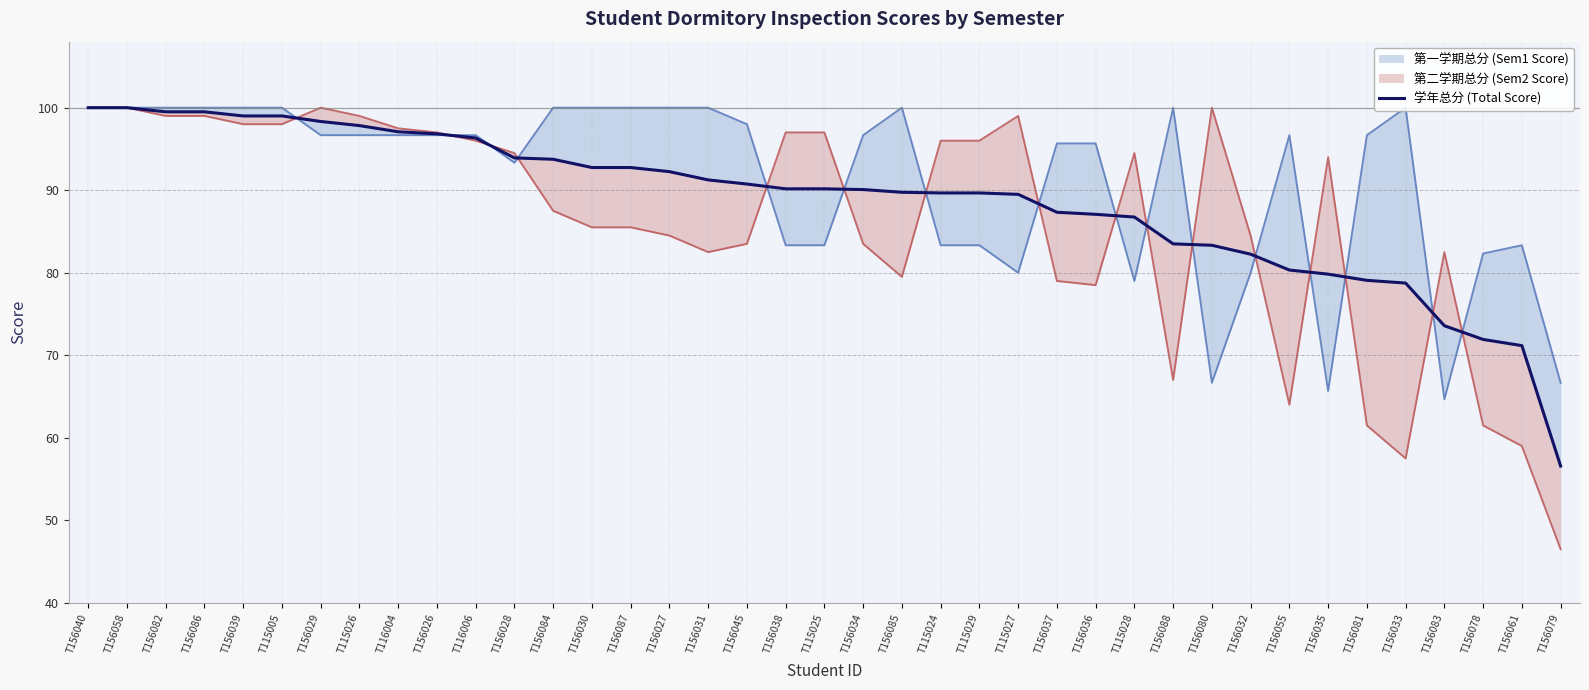

Between T156036 and T156045, which is larger?

T156045